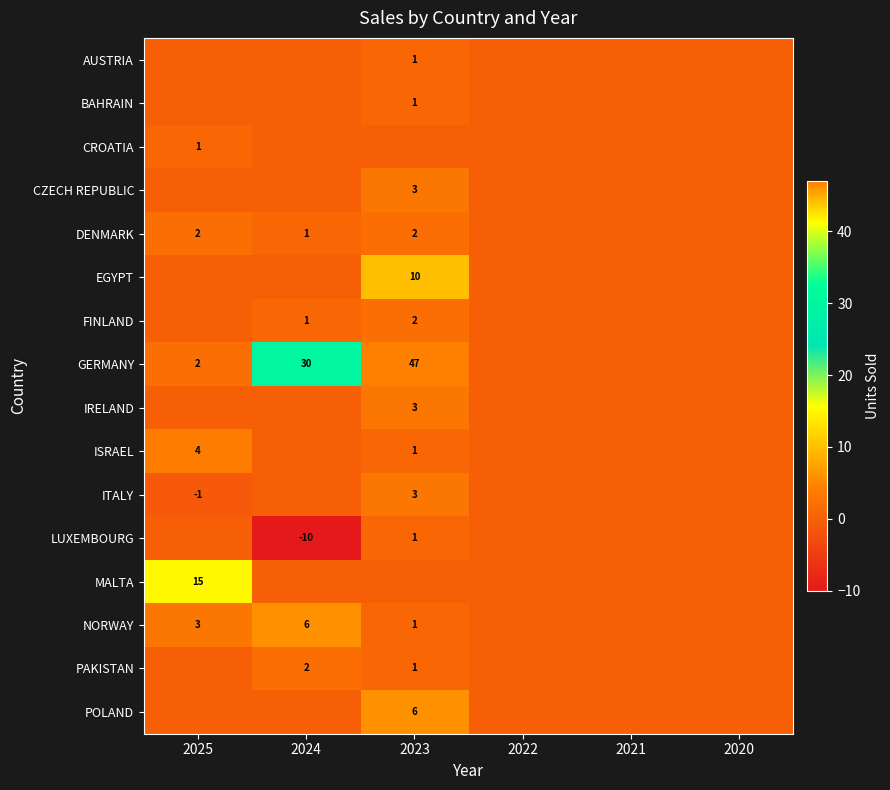

How many series are shown in this chart?

16